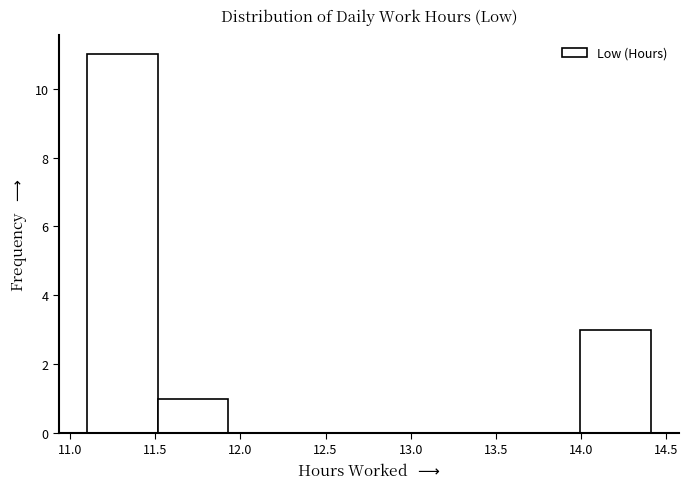

Over which range of the x-axis is the bar tallest?

11.10 to 11.50